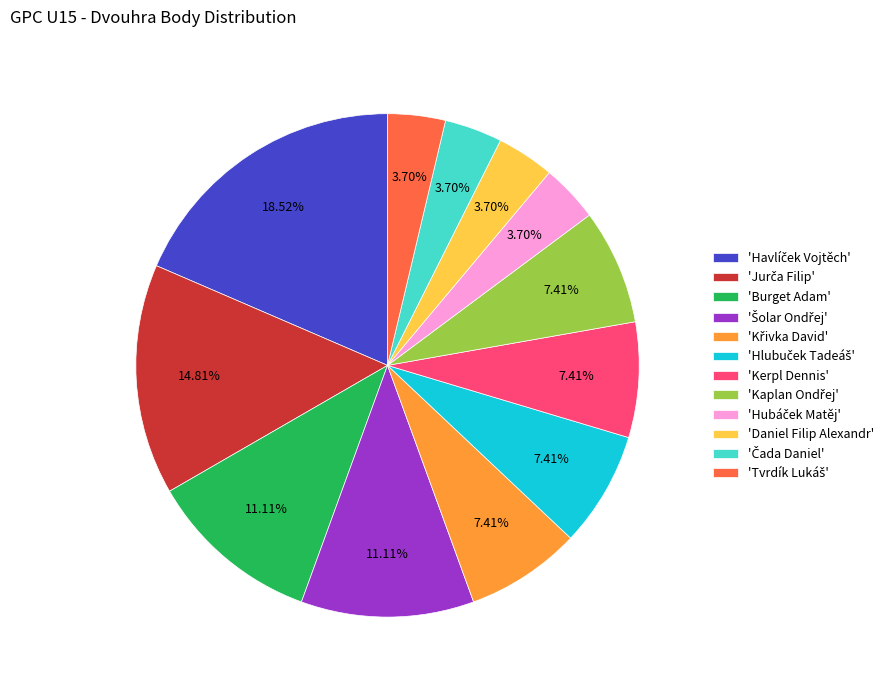

Does 'Daniel Filip Alexandr' represent more than half of the total?

No